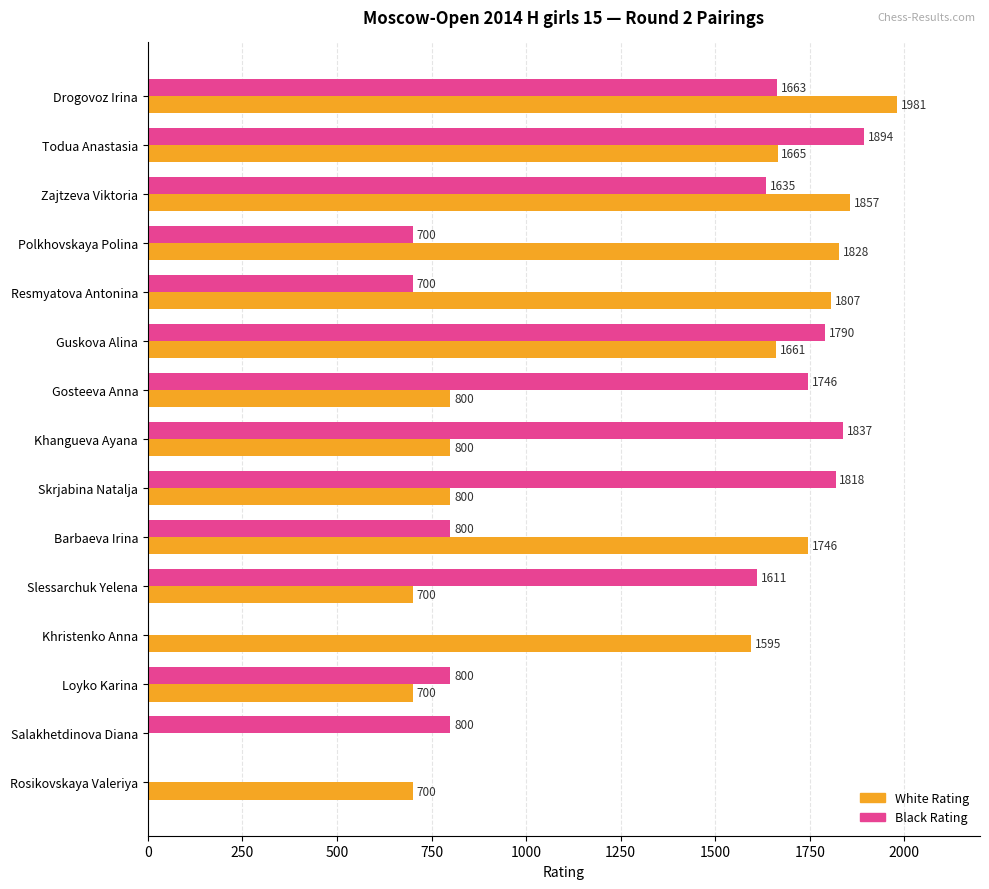

The White Rating series shows 1661 at Guskova Alina. True or false?

True